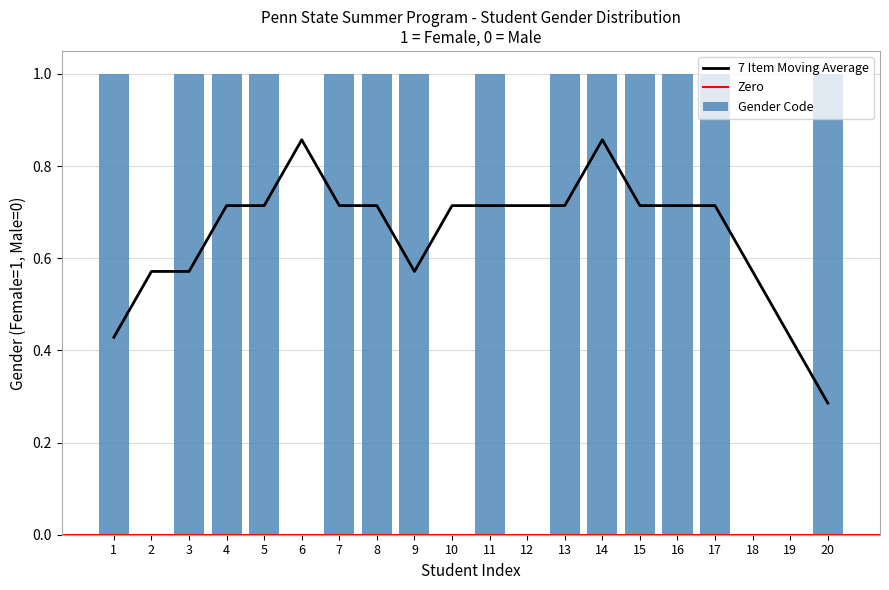

Does the chart contain stacked bars?

No